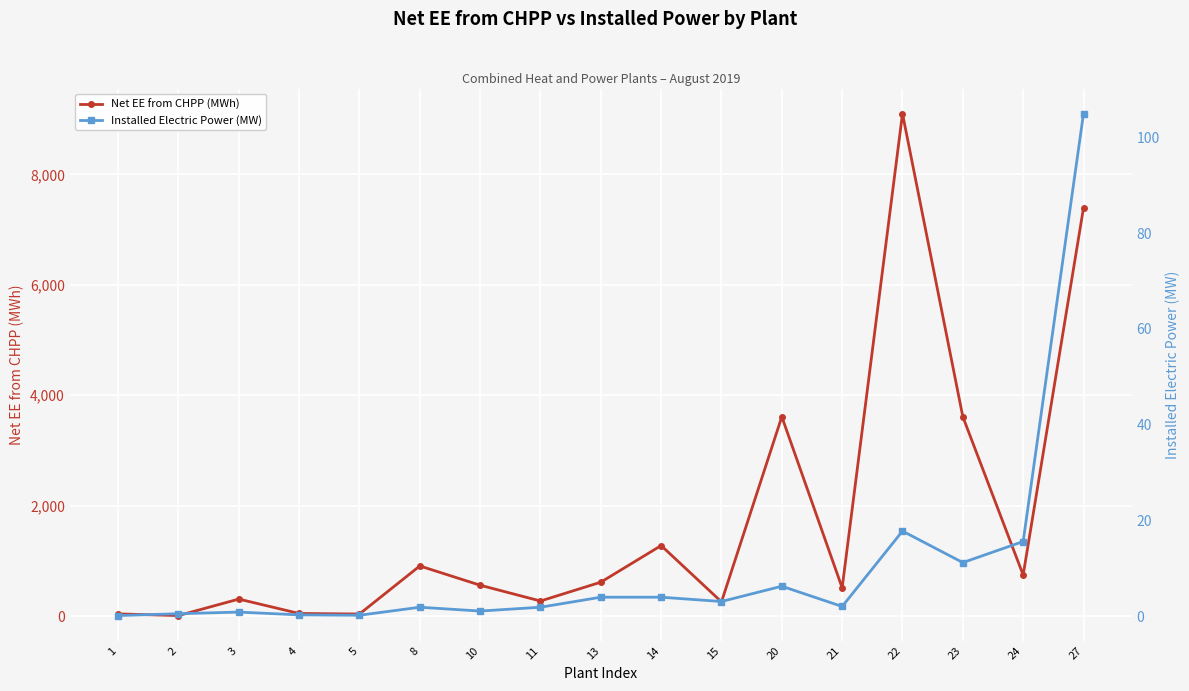

Count the number of data series in this chart.

2